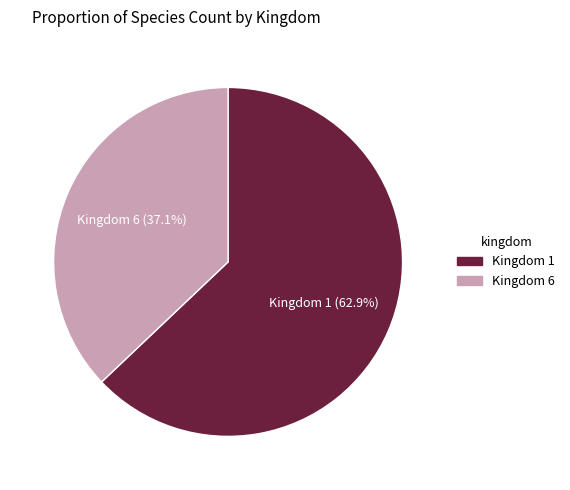

What is the majority slice?

Kingdom 1